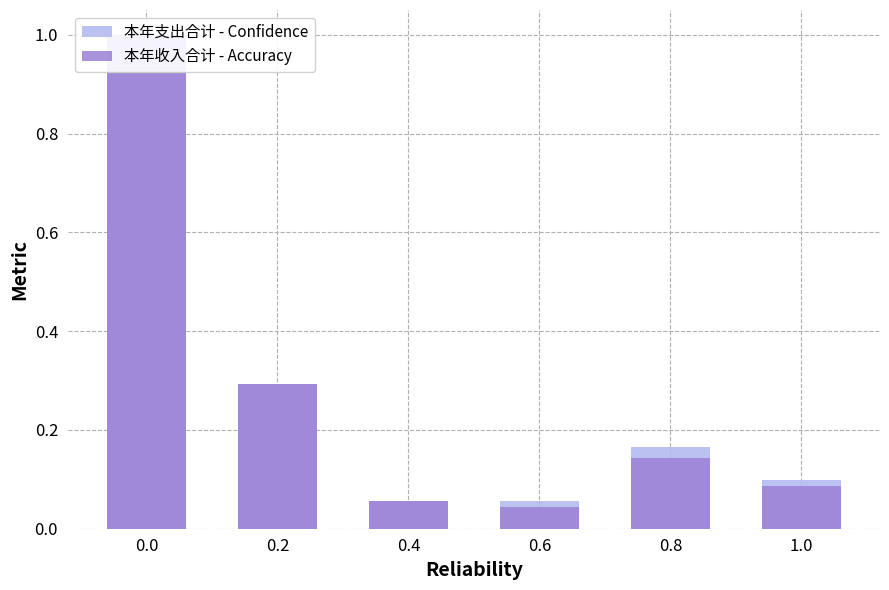

Reading left to right, what are all the values shown in this chart?

本年支出合计 (Accuracy): 0.0=1.0	0.2=0.3	0.4=0.1	0.6=0.1	0.8=0.2	1.0=0.1
本年收入合计 (Confidence): 0.0=1.0	0.2=0.3	0.4=0.1	0.6=0.0	0.8=0.1	1.0=0.1